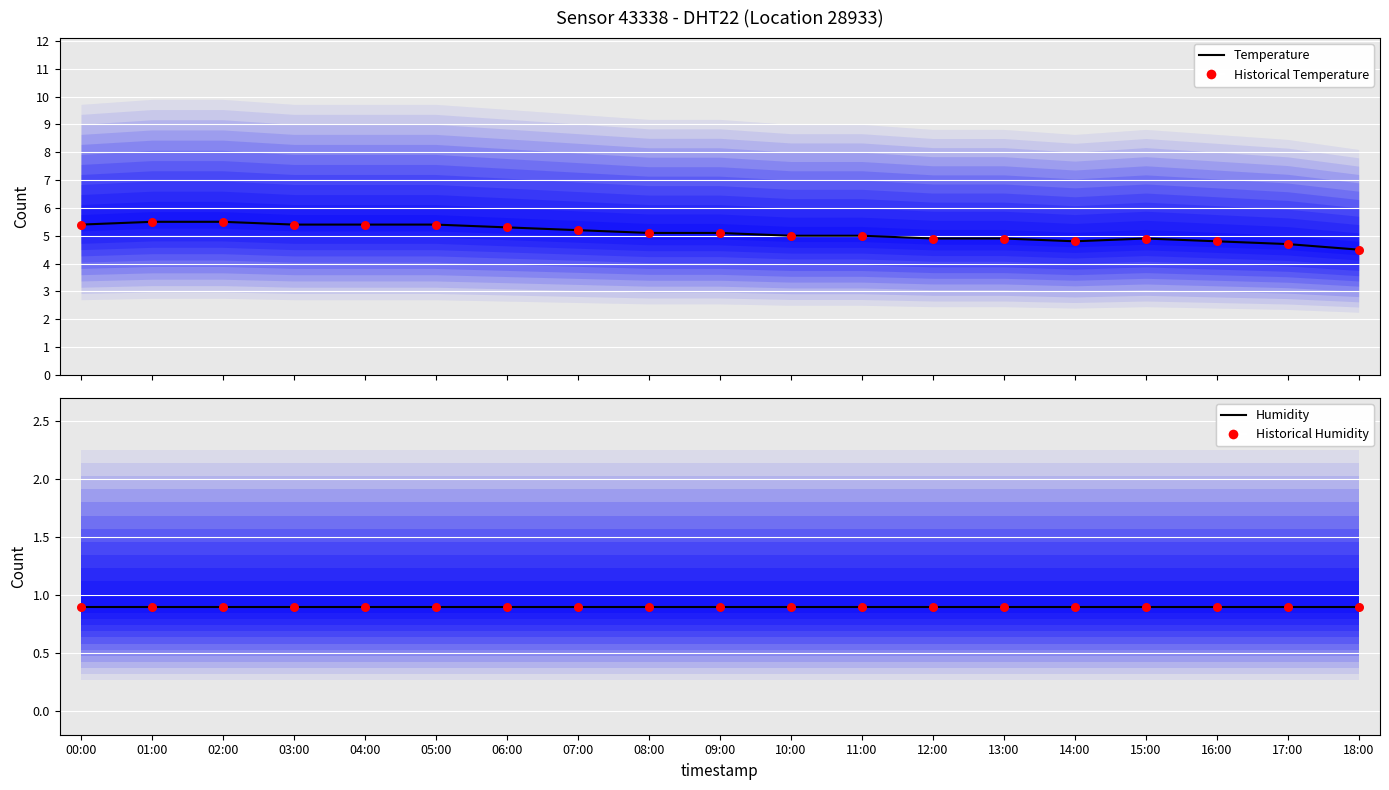

Which series has the largest total across all categories?

temperature